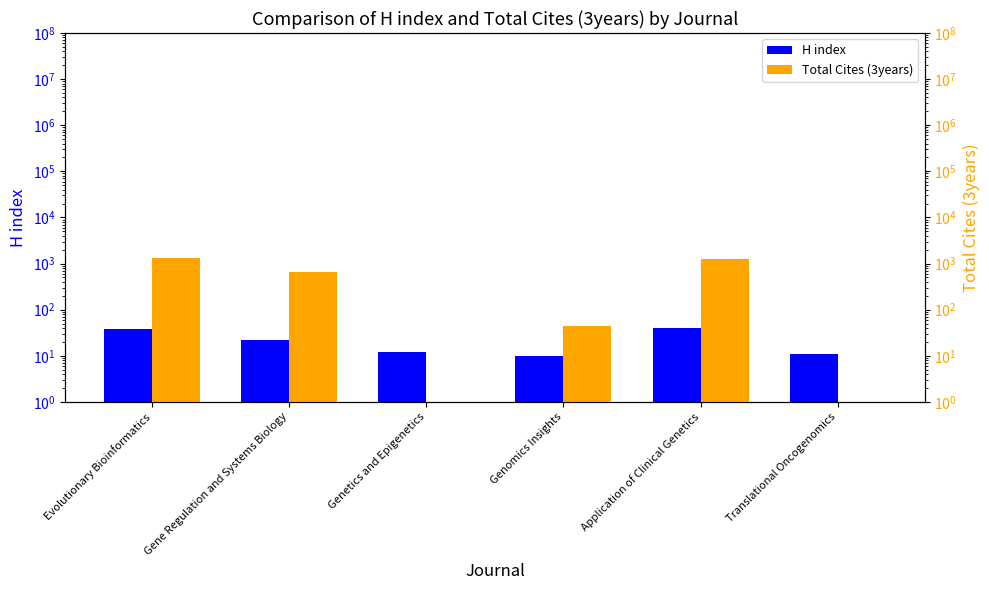

What is the difference between the second highest and minimum values in the Total Cites (3years) series?

1249